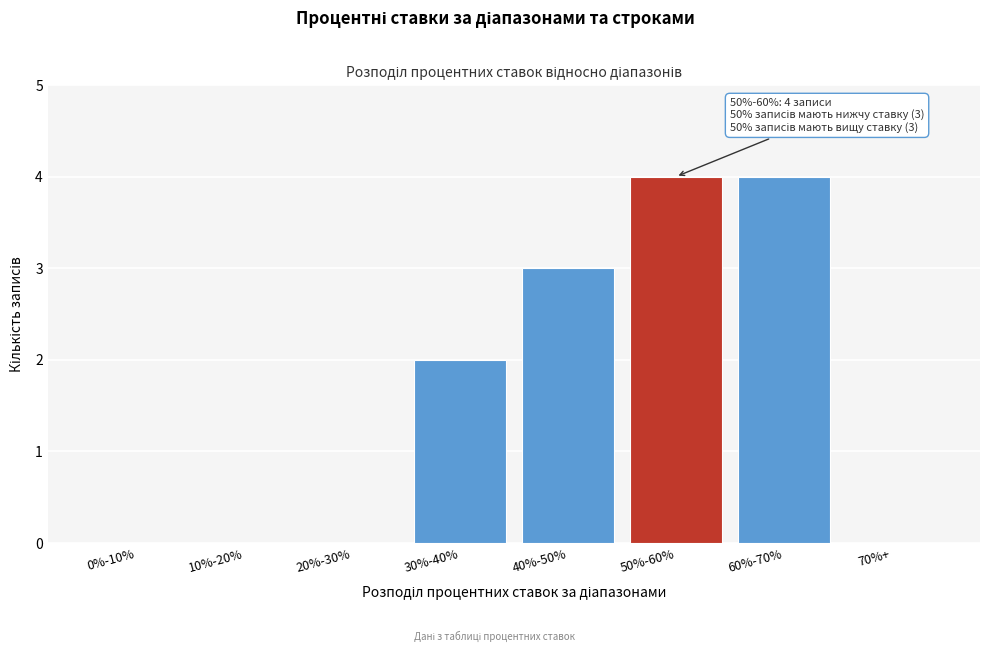

Reading left to right, extract all data points from this chart.

0%-10%=0	10%-20%=0	20%-30%=0	30%-40%=2	40%-50%=3	50%-60%=4	60%-70%=4	70%+=0